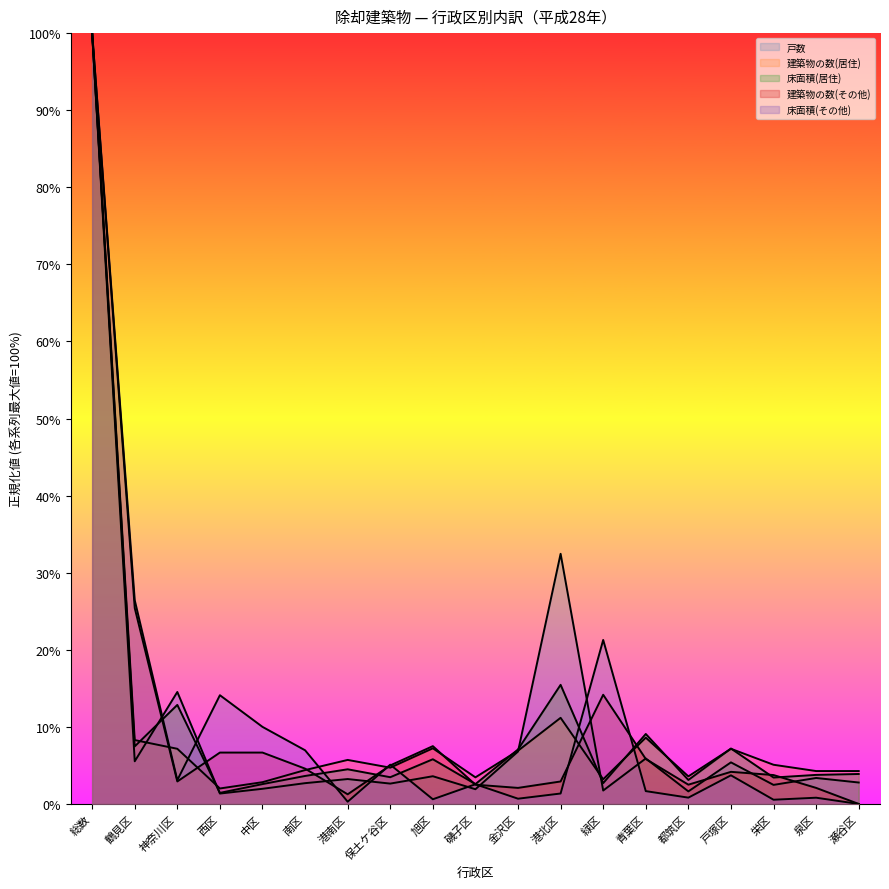

Reading left to right, what are all the values shown in this chart?

戸数: 総数=1.0	鶴見区=0.1	神奈川区=0.1	西区=0.0	中区=0.0	南区=0.0	港南区=0.0	保土ケ谷区=0.0	旭区=0.0	磯子区=0.0	金沢区=0.1	港北区=0.3	緑区=0.0	青葉区=0.1	都筑区=0.0	戸塚区=0.1	栄区=0.0	泉区=0.0	瀬谷区=0.0
建築物の数(居住): 総数=1.0	鶴見区=0.1	神奈川区=0.1	西区=0.0	中区=0.0	南区=0.0	港南区=0.1	保土ケ谷区=0.0	旭区=0.1	磯子区=0.0	金沢区=0.1	港北区=0.1	緑区=0.0	青葉区=0.1	都筑区=0.0	戸塚区=0.1	栄区=0.1	泉区=0.0	瀬谷区=0.0
床面積(居住): 総数=1.0	鶴見区=0.1	神奈川区=0.1	西区=0.0	中区=0.0	南区=0.0	港南区=0.0	保土ケ谷区=0.0	旭区=0.1	磯子区=0.0	金沢区=0.1	港北区=0.2	緑区=0.0	青葉区=0.1	都筑区=0.0	戸塚区=0.1	栄区=0.0	泉区=0.0	瀬谷区=0.0
建築物の数(その他): 総数=1.0	鶴見区=0.3	神奈川区=0.0	西区=0.1	中区=0.1	南区=0.0	港南区=0.0	保土ケ谷区=0.1	旭区=0.1	磯子区=0.0	金沢区=0.0	港北区=0.0	緑区=0.1	青葉区=0.1	都筑区=0.0	戸塚区=0.0	栄区=0.0	泉区=0.0	瀬谷区=0.0
床面積(その他): 総数=1.0	鶴見区=0.3	神奈川区=0.0	西区=0.1	中区=0.1	南区=0.1	港南区=0.0	保土ケ谷区=0.1	旭区=0.0	磯子区=0.0	金沢区=0.0	港北区=0.0	緑区=0.2	青葉区=0.0	都筑区=0.0	戸塚区=0.0	栄区=0.0	泉区=0.0	瀬谷区=0.0